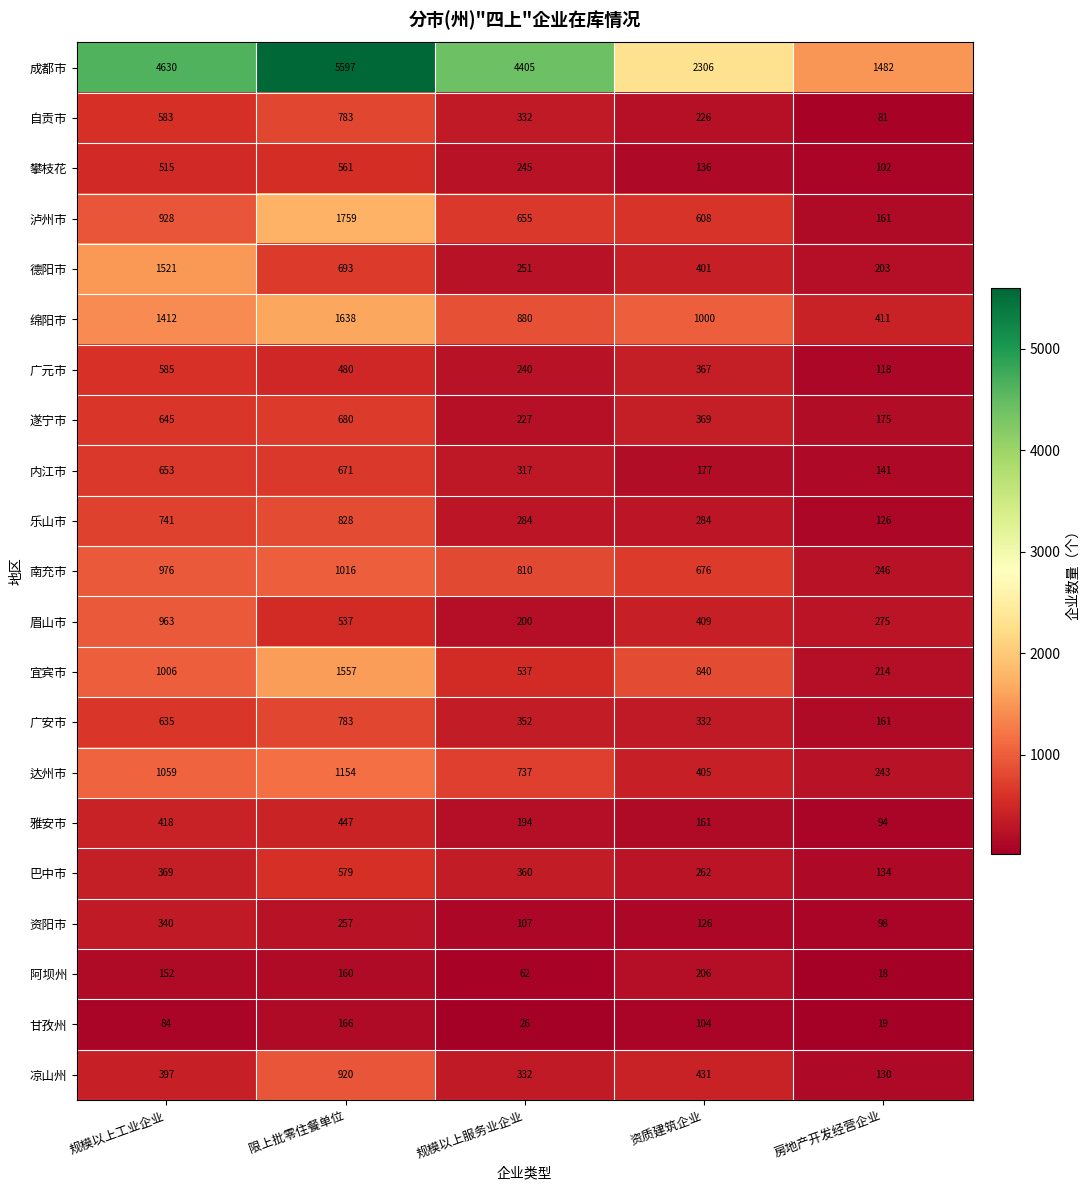

What is the difference between the 德阳市 values at 规模以上工业企业 and 房地产开发经营企业?

1318